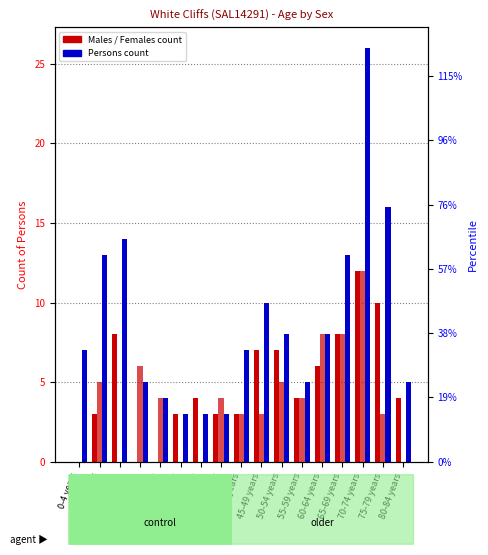

What position from the right is 5-9 years?

16